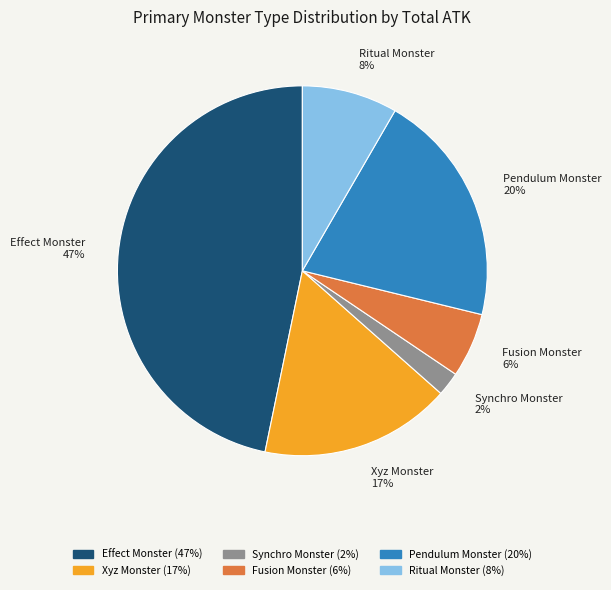

To the nearest percent, what percentage of the pie is Ritual Monster?

8%